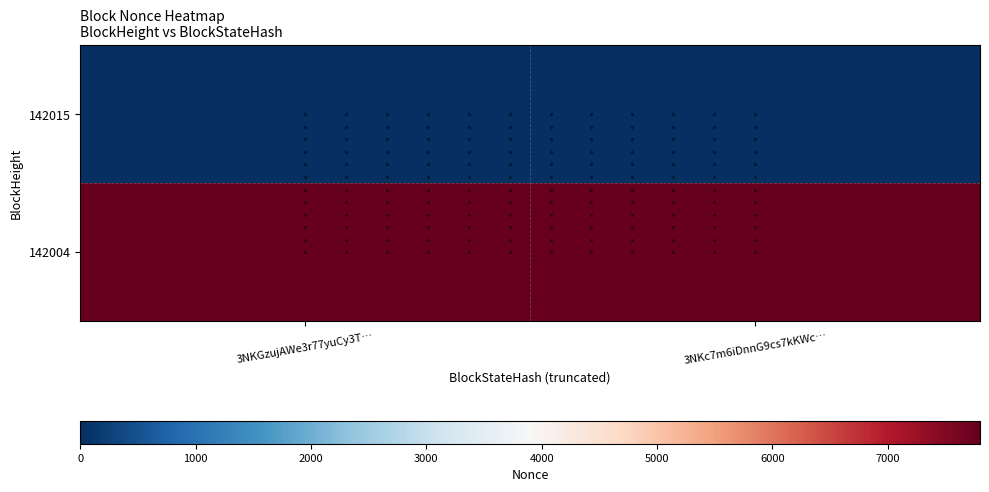

What is the maximum value shown in the chart?

7800